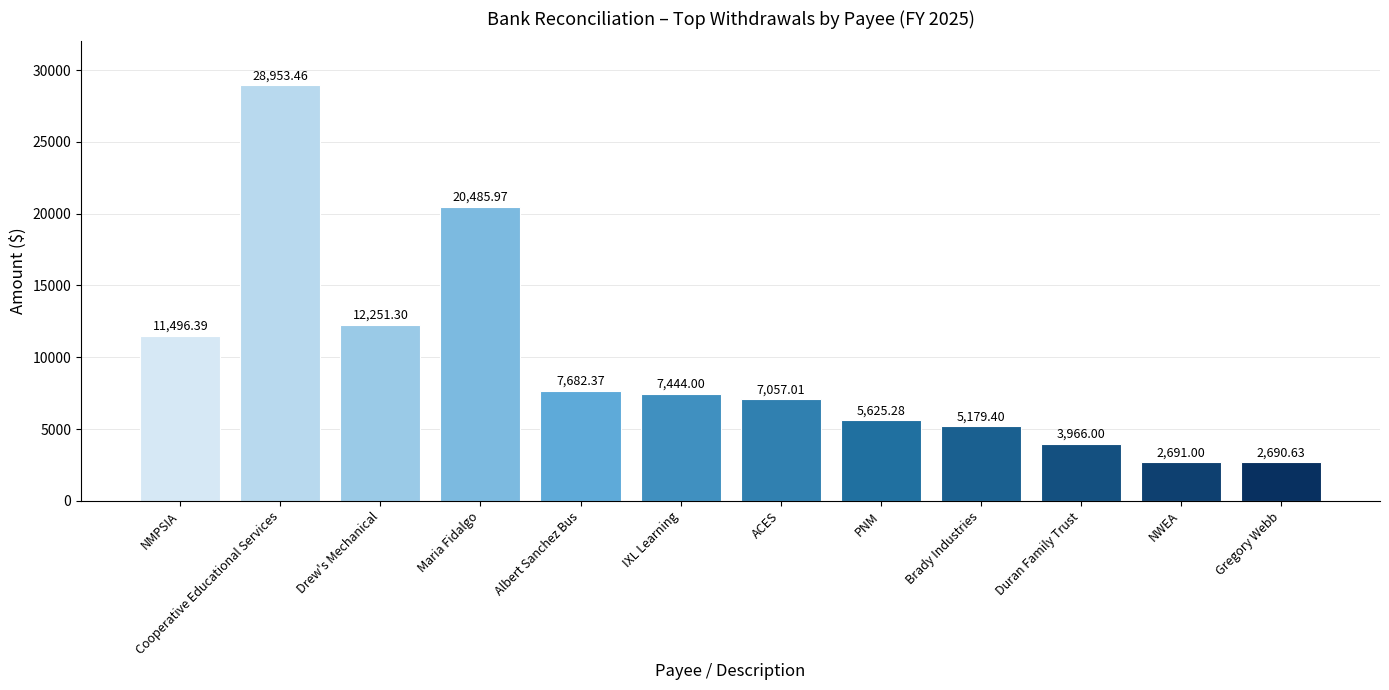

List the labels in order of value, largest first.

Cooperative Educational Services, Maria Fidalgo, Drew's Mechanical, NMPSIA, Albert Sanchez Bus, IXL Learning, ACES, PNM, Brady Industries, Duran Family Trust, NWEA, Gregory Webb